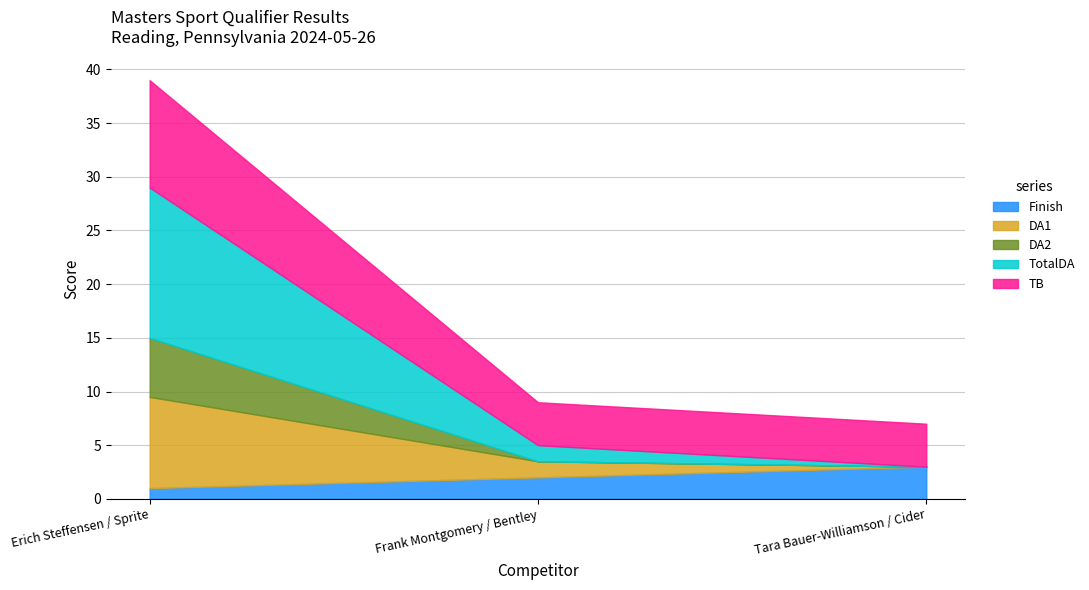

The DA1 series shows 2.4 at Frank Montgomery / Bentley. True or false?

False